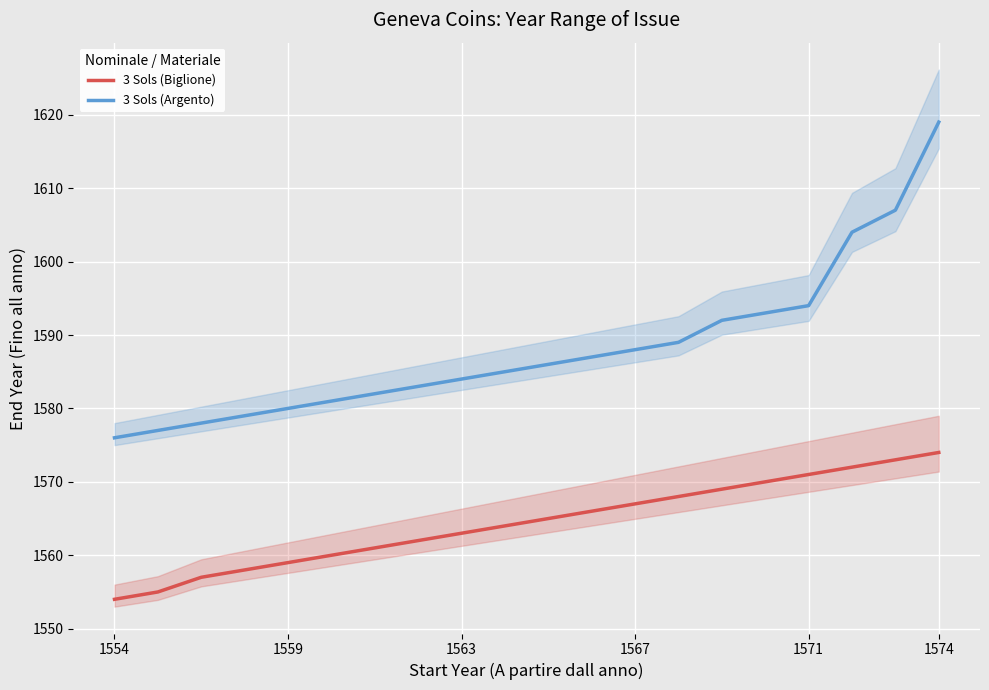

True or false: 3 Sols (Argento) and 3 Sols (Biglione) intersect in this chart.

False